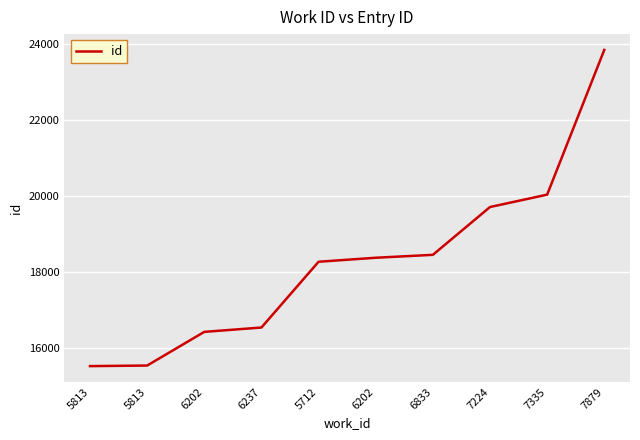

Read the value at 6202.

16413